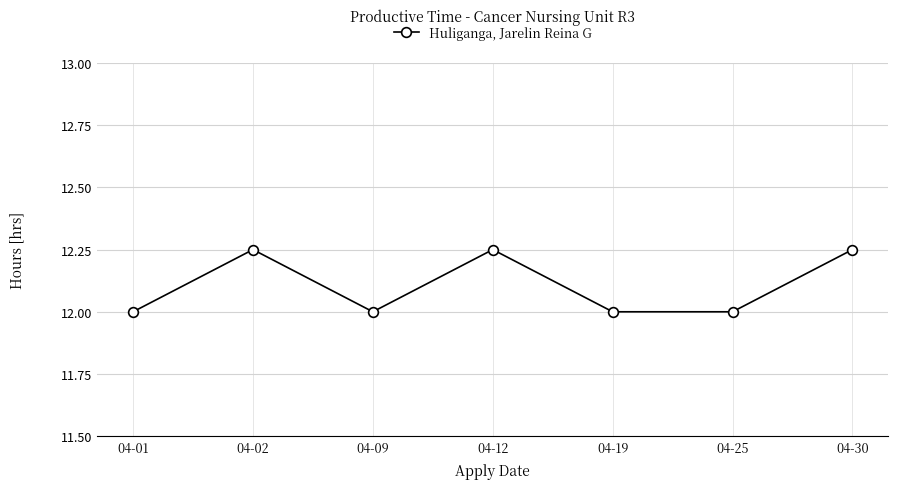

What is the average value?

12.1